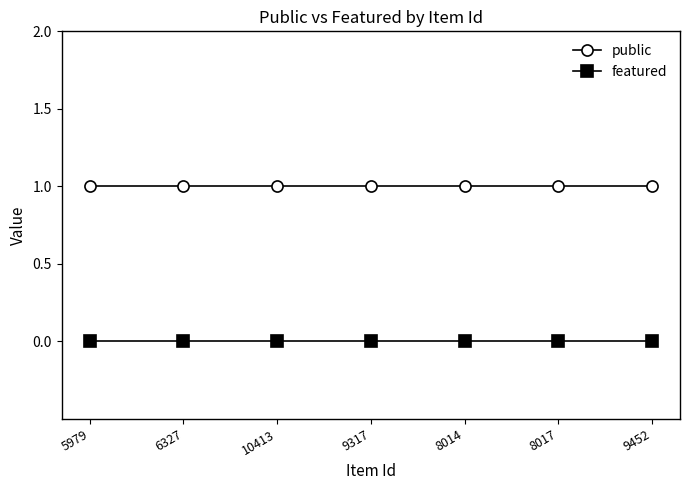

True or false: featured and public cross at least once.

False